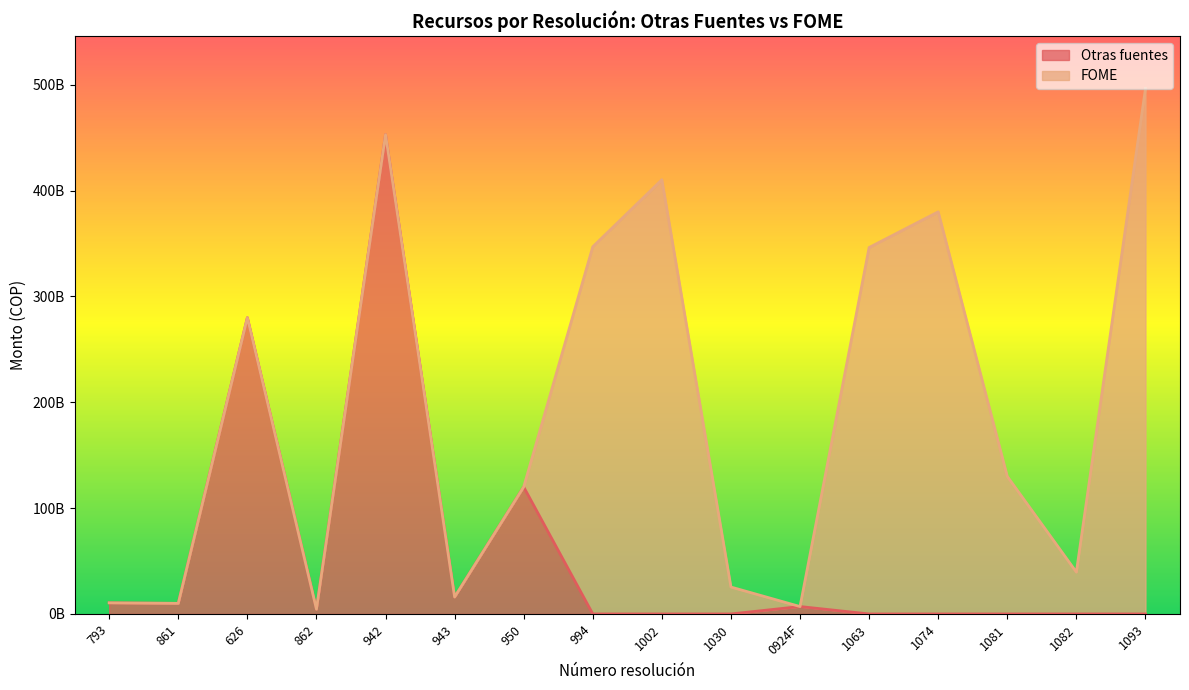

What is the label of the 8th point from the left?

994